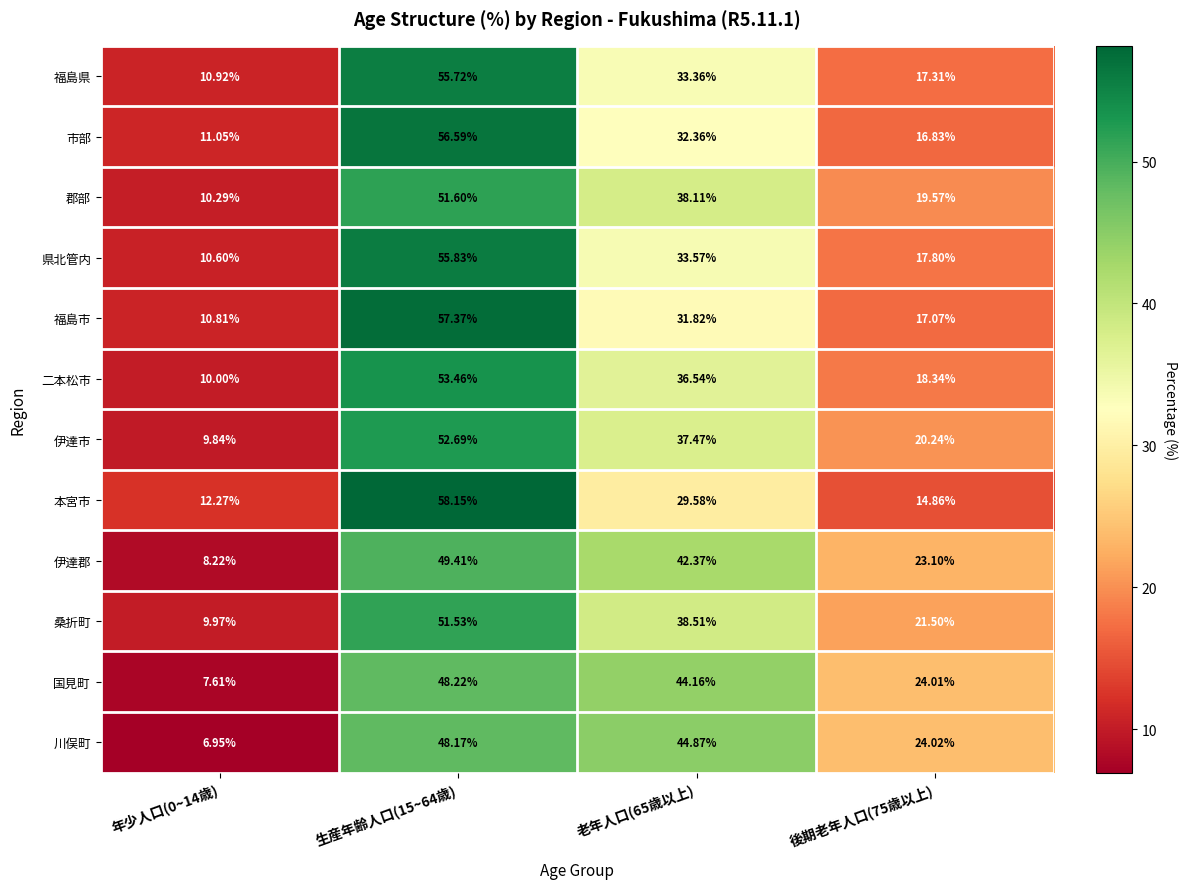

Which series has the widest spread of values?

福島市